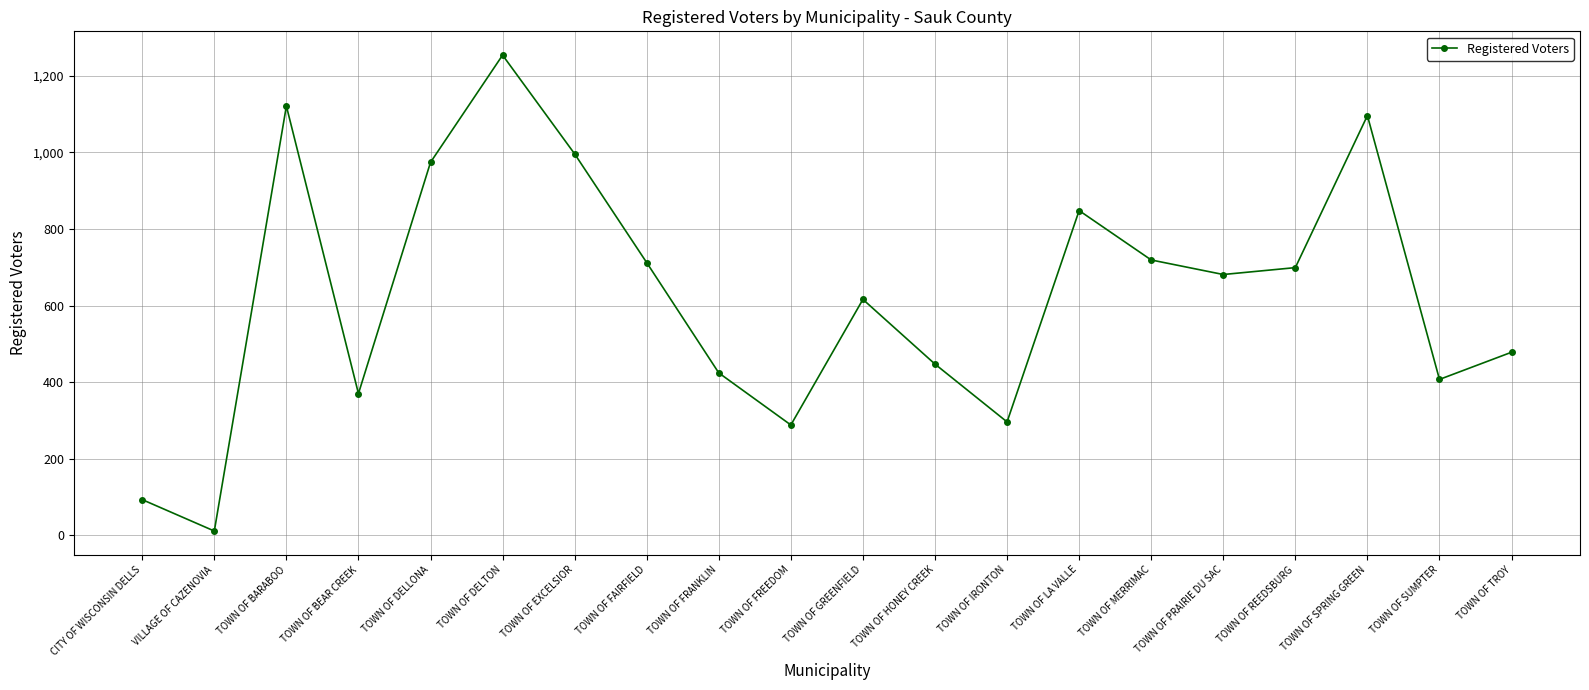

What is the label of the 5th point from the right?

TOWN OF PRAIRIE DU SAC